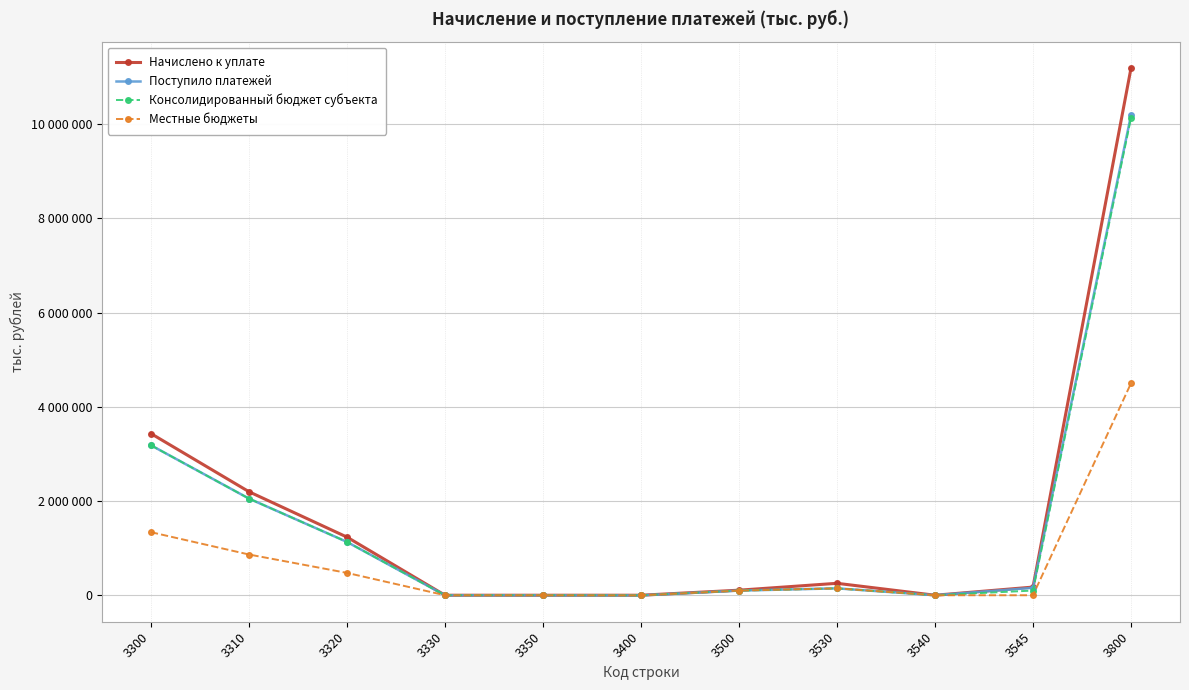

Which series has the largest range (max minus min)?

Начислено к уплате